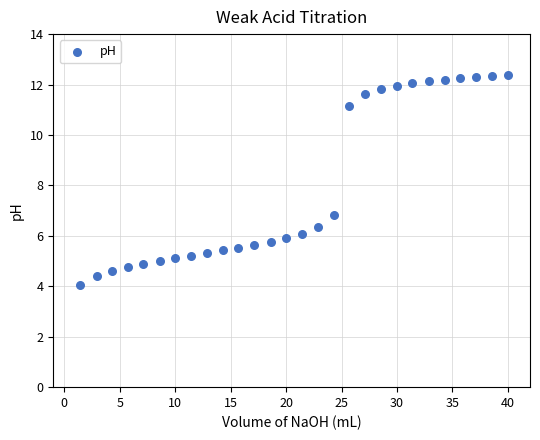

What is the range of Y values (max minus min)?

8.3